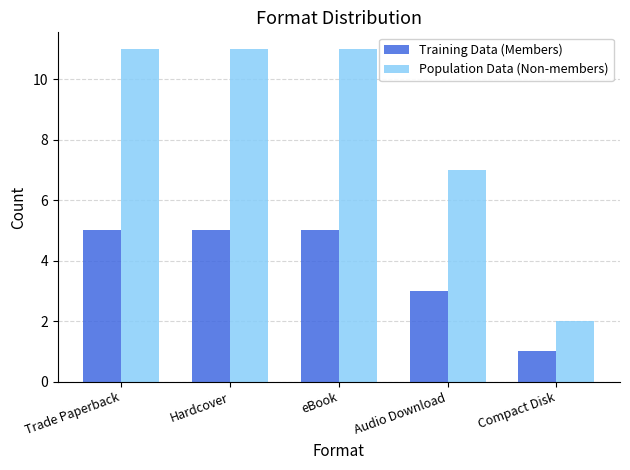

Does the chart contain stacked bars?

No